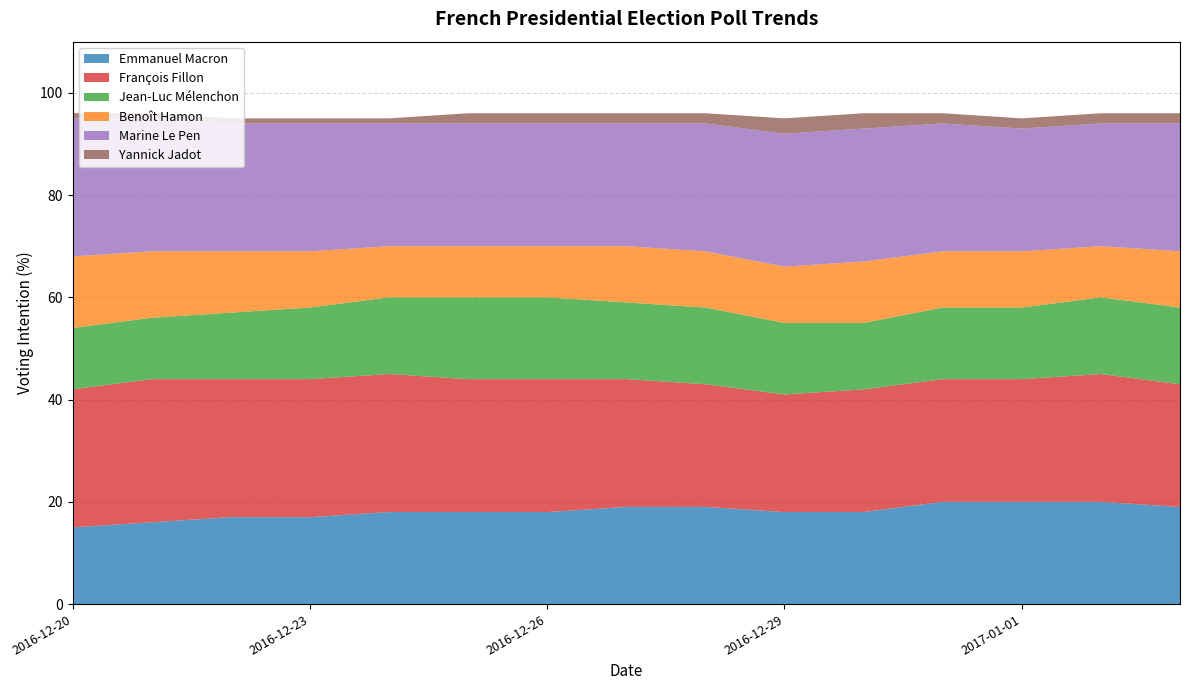

Reading left to right, transcribe all the data shown in this chart.

Emmanuel Macron: 15	16	17	17	18	18	18	19	19	18	18	20	20	20	19
François Fillon: 27	28	27	27	27	26	26	25	24	23	24	24	24	25	24
Jean-Luc Mélenchon: 12	12	13	14	15	16	16	15	15	14	13	14	14	15	15
Benoît Hamon: 14	13	12	11	10	10	10	11	11	11	12	11	11	10	11
Marine Le Pen: 27	26	25	25	24	24	24	24	25	26	26	25	24	24	25
Yannick Jadot: 1	1	1	1	1	2	2	2	2	3	3	2	2	2	2